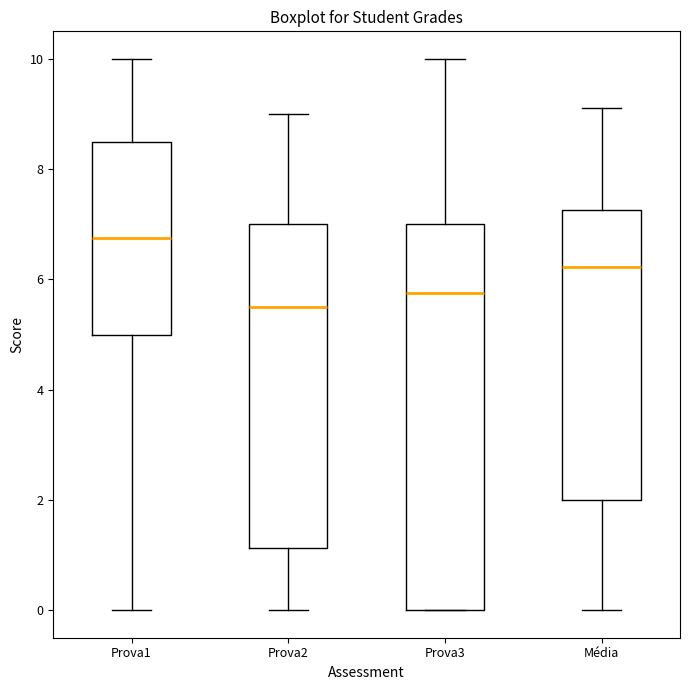

Where does the upper whisker of the box for Média end on the y-axis? The values are not printed on the chart, so give them approximately, as read against the axis.

9.2